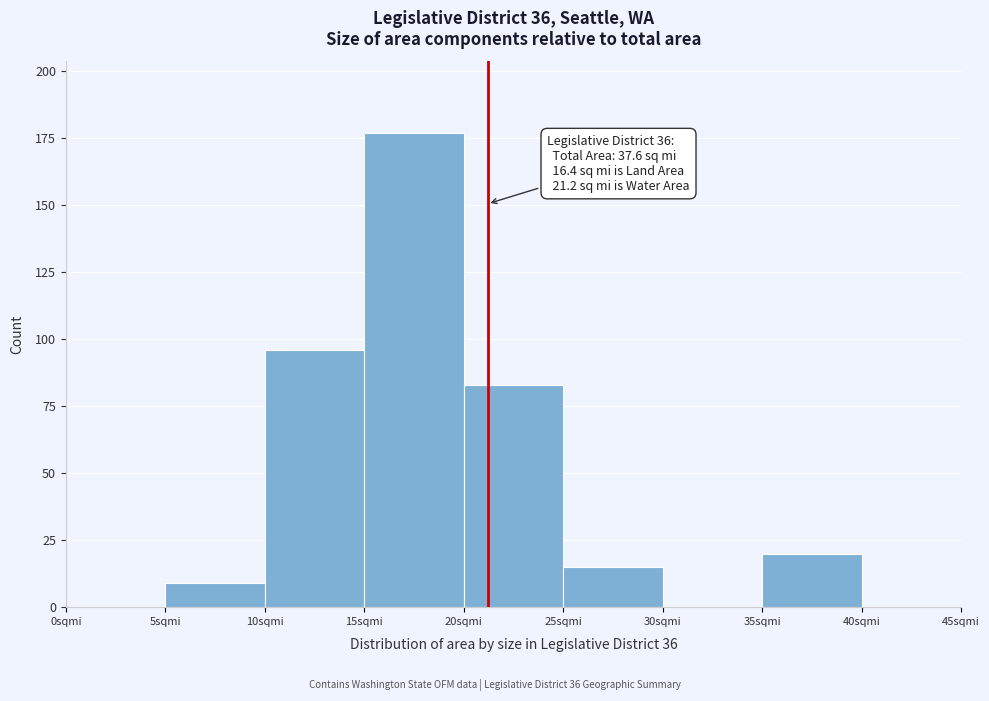

Over which range of the x-axis is the bar tallest?

15 to 20